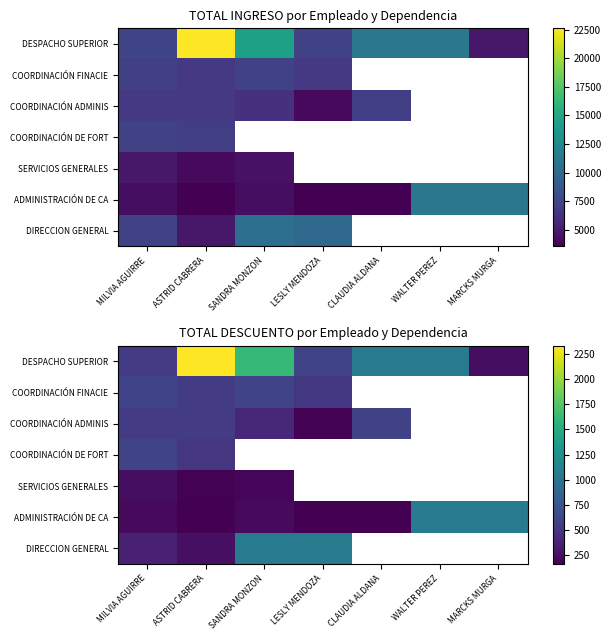

Which category has the lowest value in the COORDINACIÓN FINACIE series?

LESLY MENDOZA